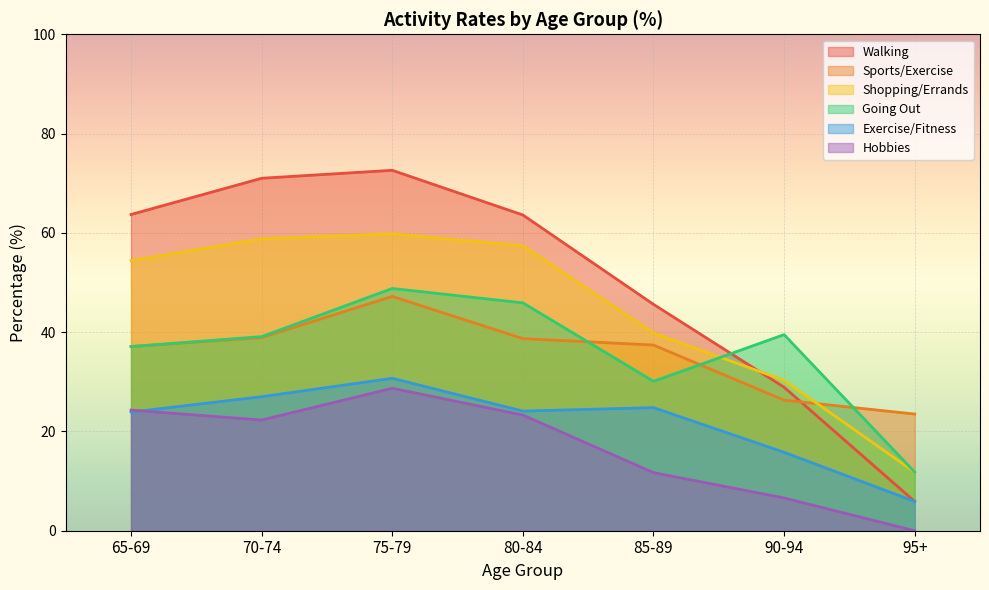

In Sports/Exercise, how many points are higher than both neighbors (excluding endpoints)?

1